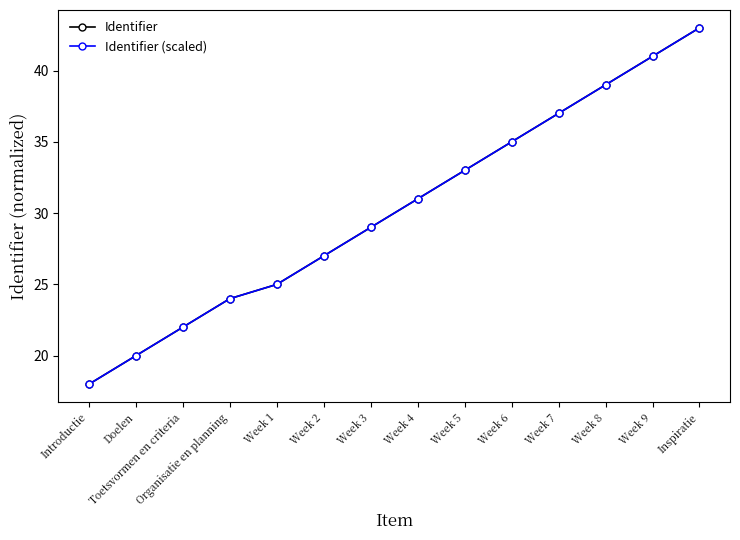

Which category has the highest value in the Identifier (scaled) series?

Inspiratie